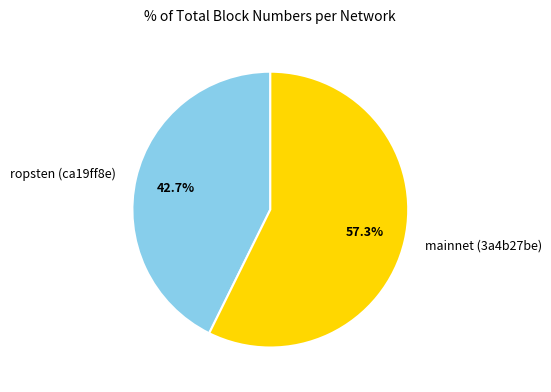

Count the number of slices in the pie.

2